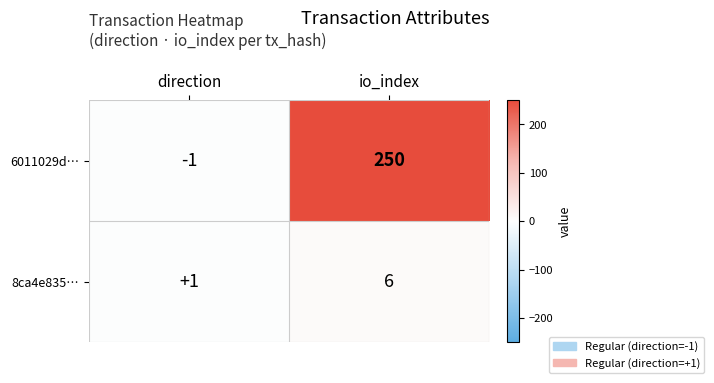

Reading left to right, what are all the values shown in this chart?

6011029d…: -1	250
8ca4e835…: 1	6